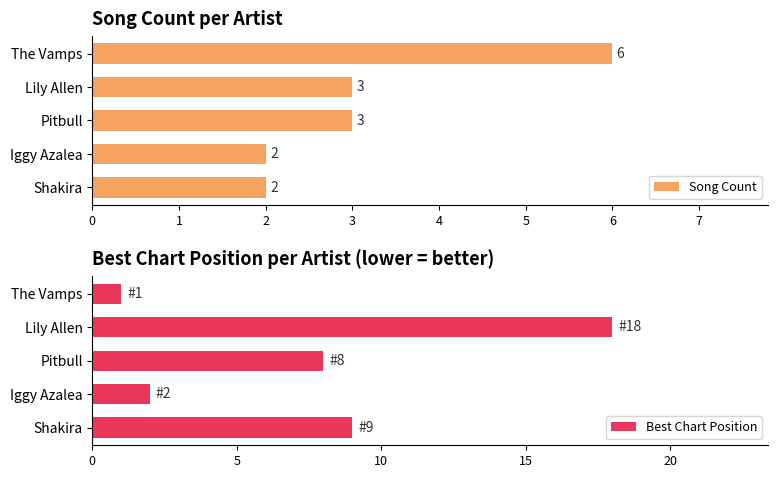

At which label does Song Count reach its peak?

The Vamps